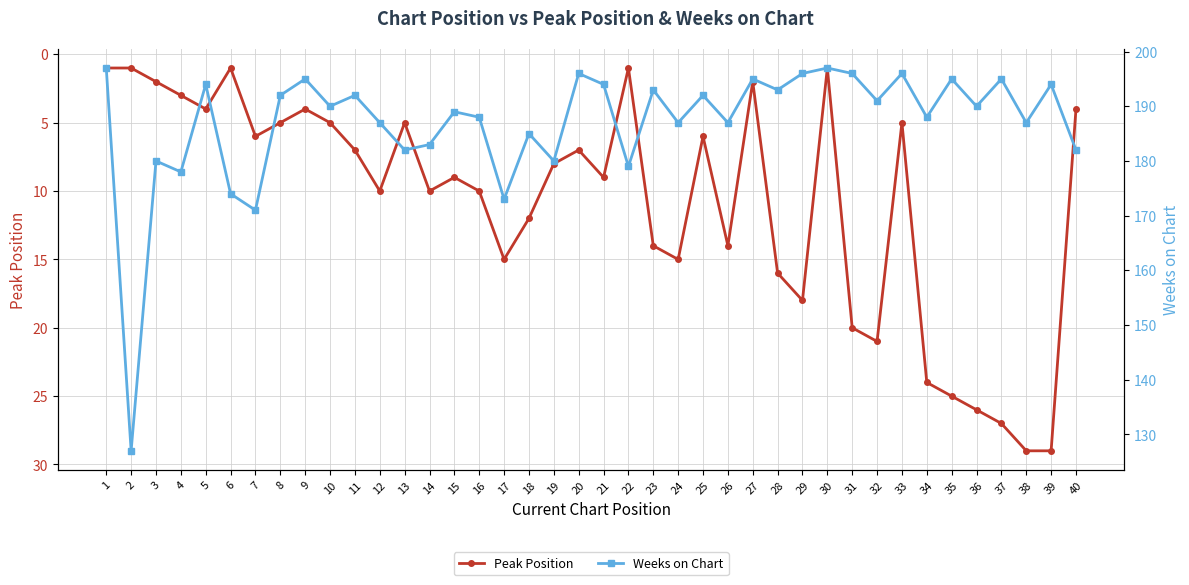

What is the difference between the highest and lowest values at 19?

172